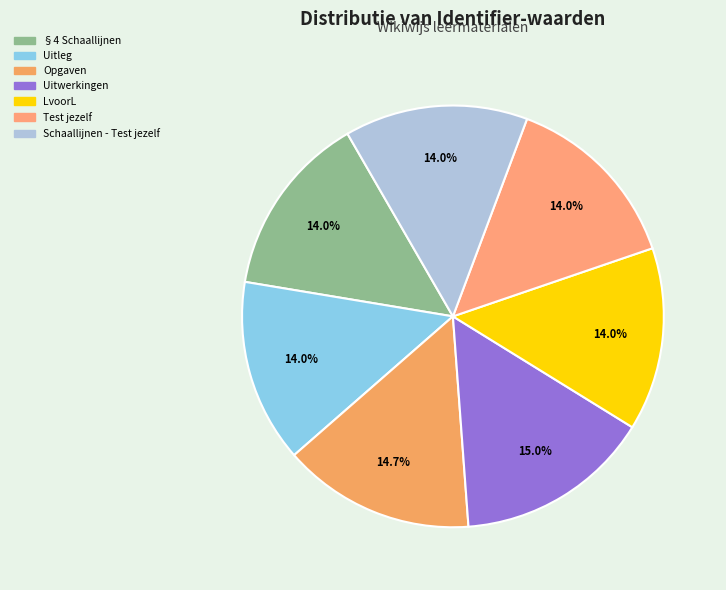

What percentage is the LvoorL slice, to the nearest percent?

14%